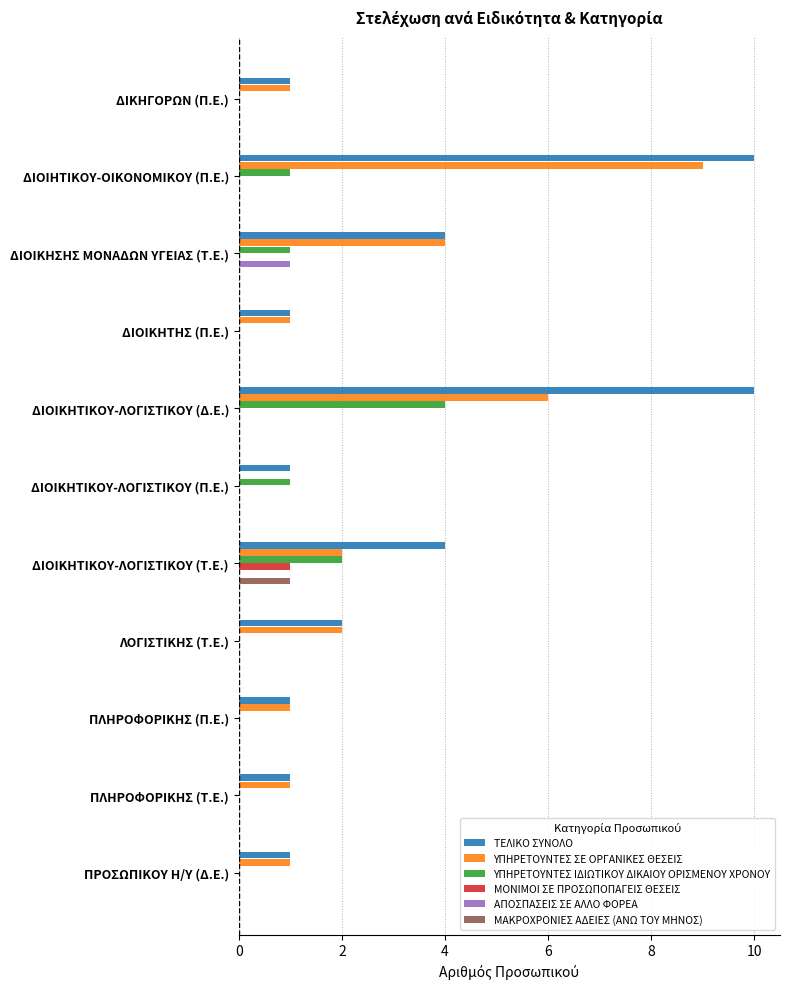

What is the greatest value displayed?

10